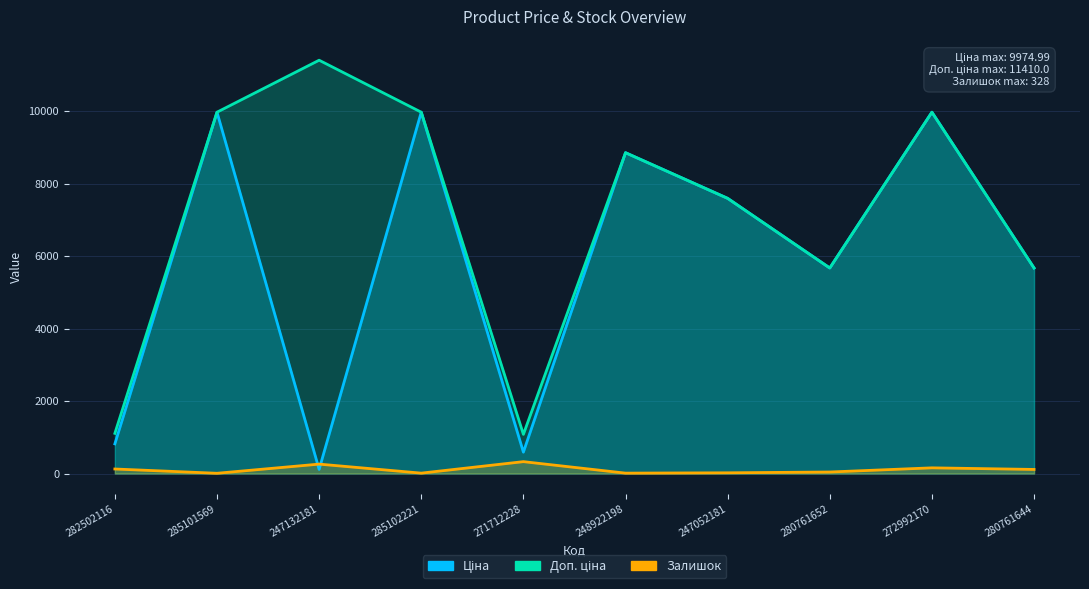

What is the label of the 4th point from the left?

285102221